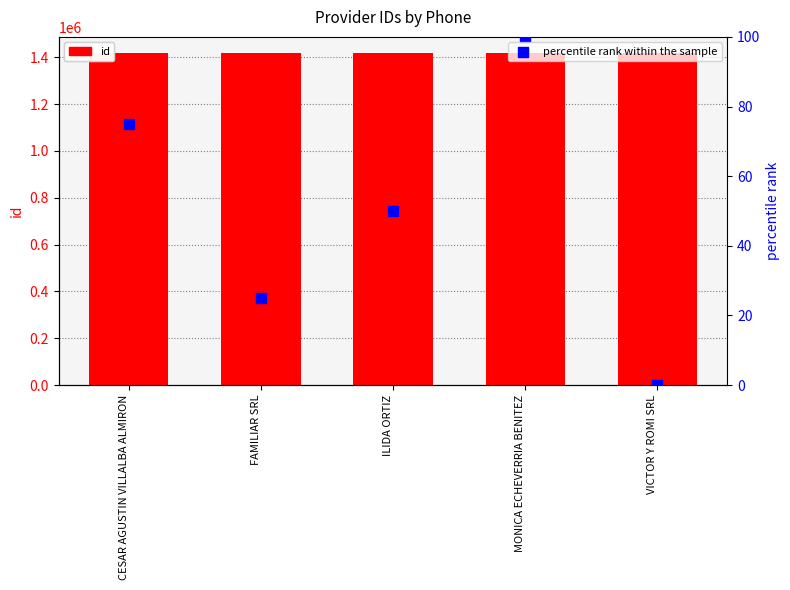

What are all the series names shown in the legend?

id, percentile rank within the sample